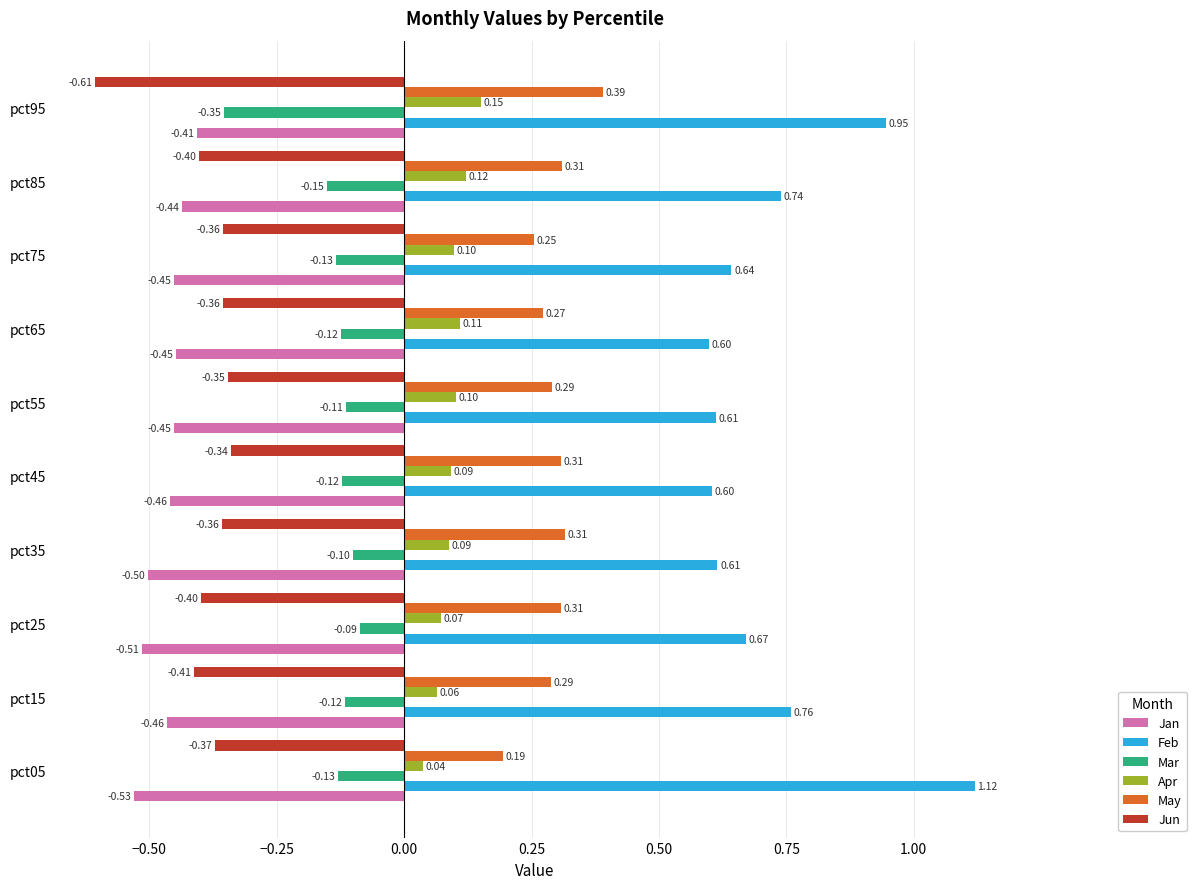

Is the value of May at pct65 greater than the value of Jun at pct75?

Yes